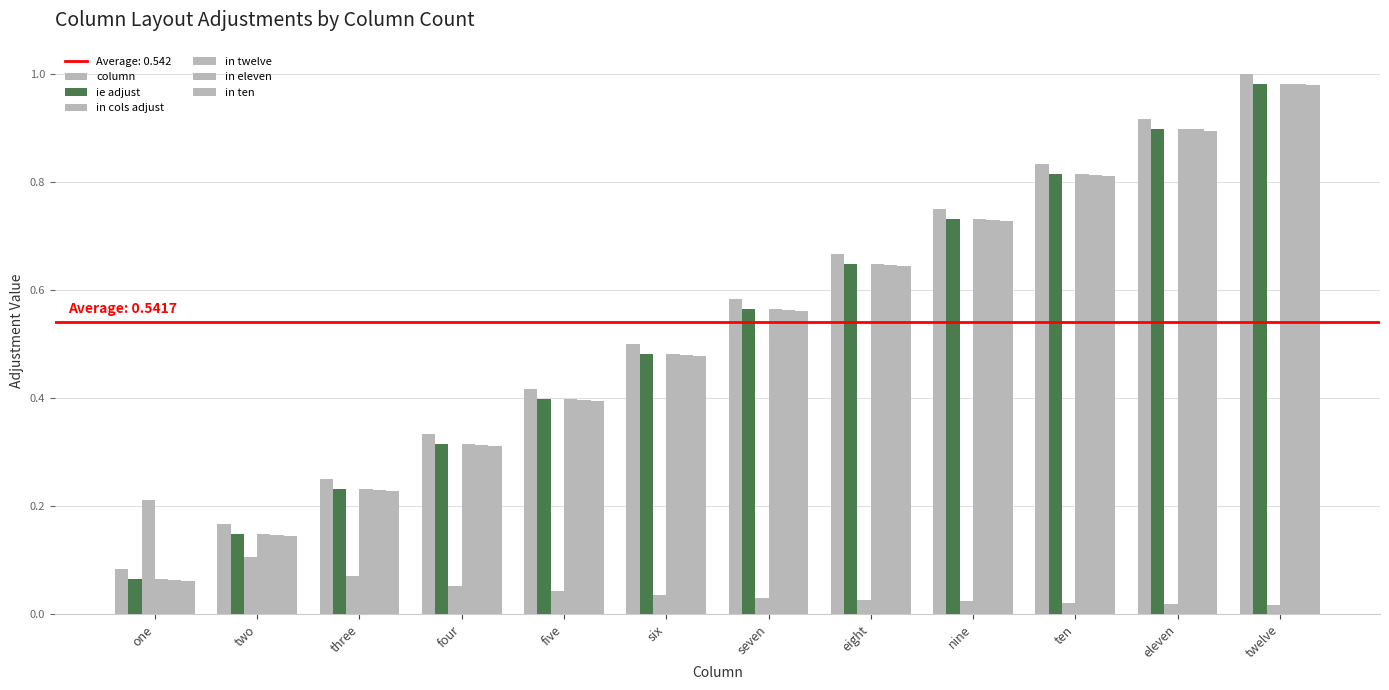

What value does the ie adjust series have at nine?

0.7